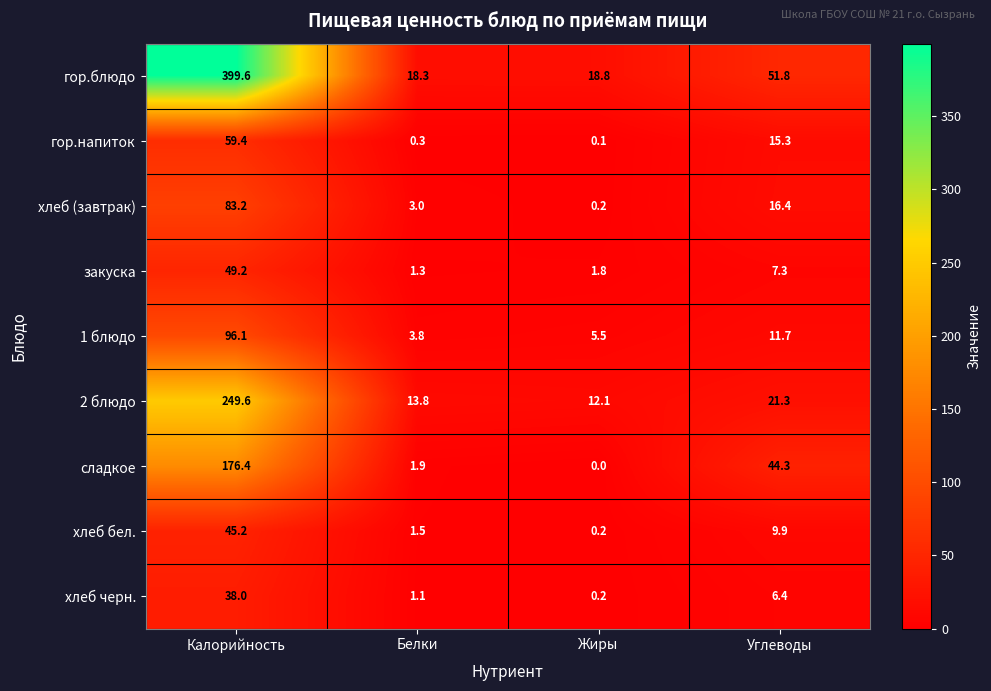

At Калорийность, list the series in order from smallest to largest.

хлеб черн., хлеб бел., закуска, гор.напиток, хлеб (завтрак), 1 блюдо, сладкое, 2 блюдо, гор.блюдо